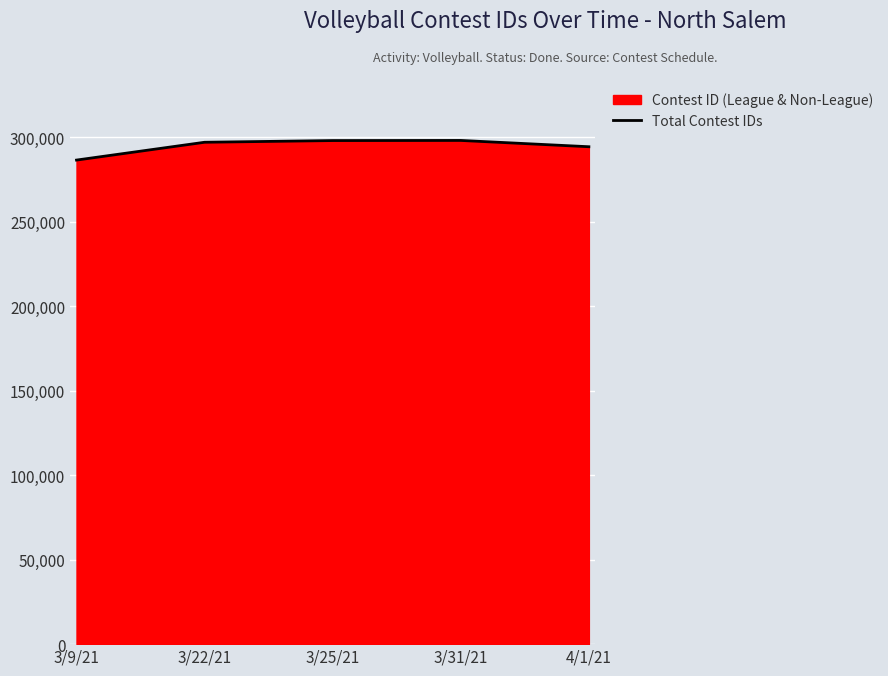

How many data points are above 296930?

2